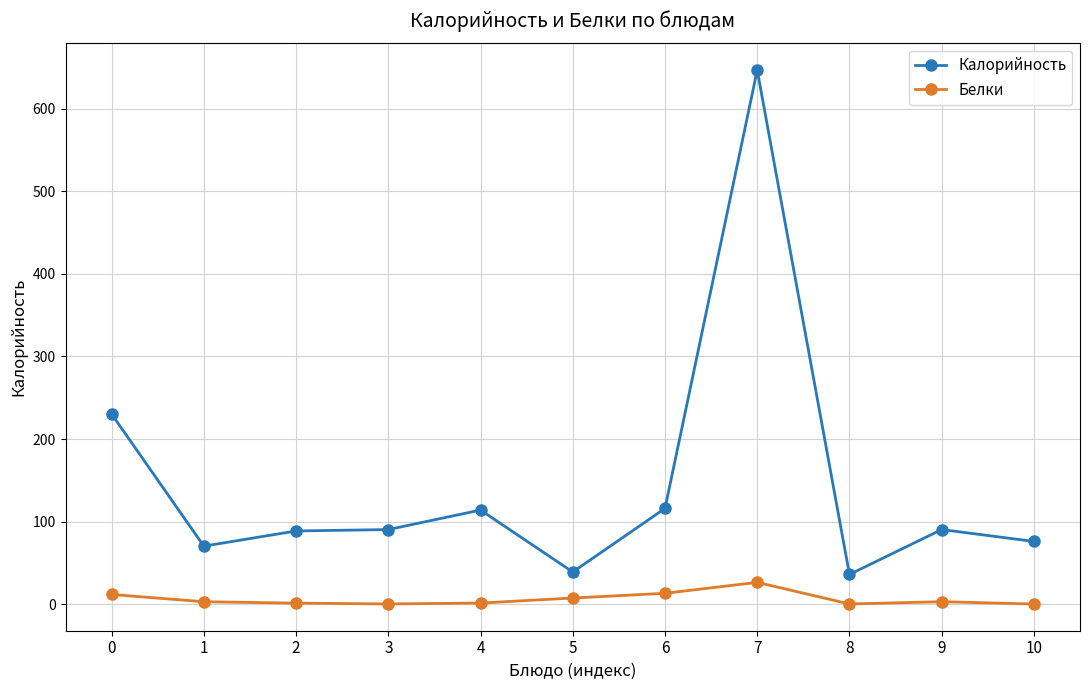

At 9, list the series in order from smallest to largest.

Белки, Калорийность